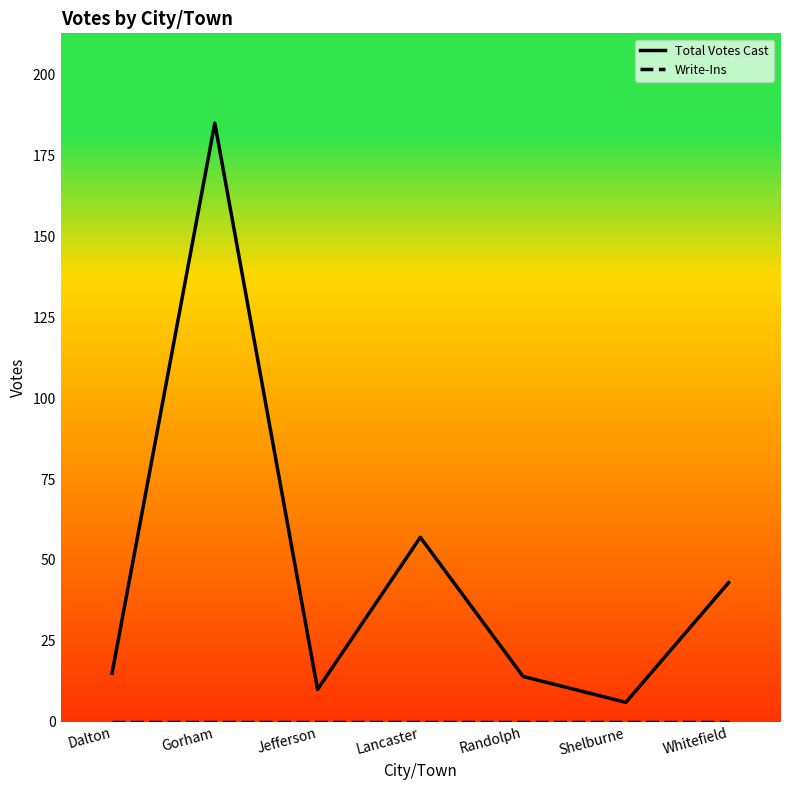

Which label corresponds to the largest value in the chart?

Gorham